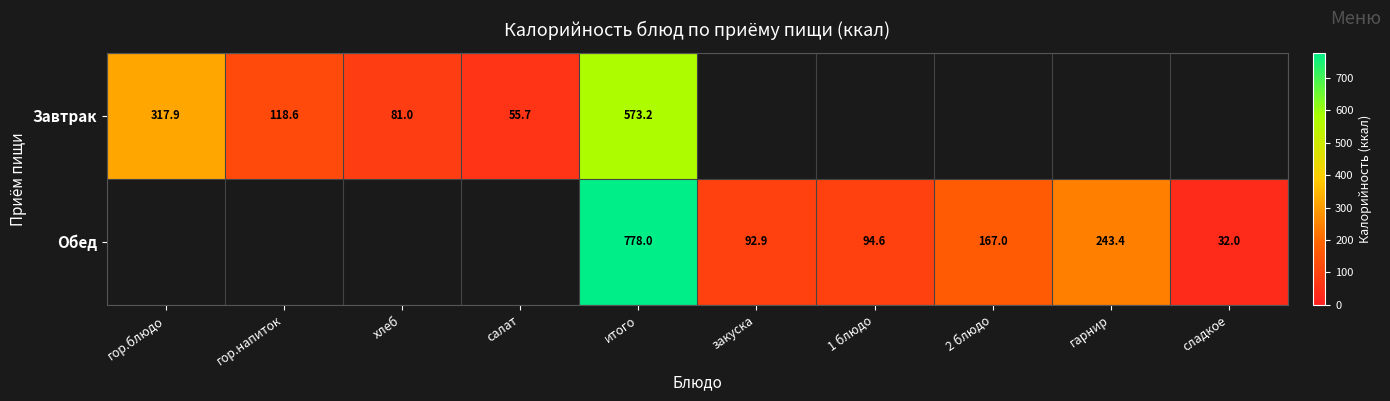

The value of Завтрак at гор.напиток is 118.6. True or false?

True